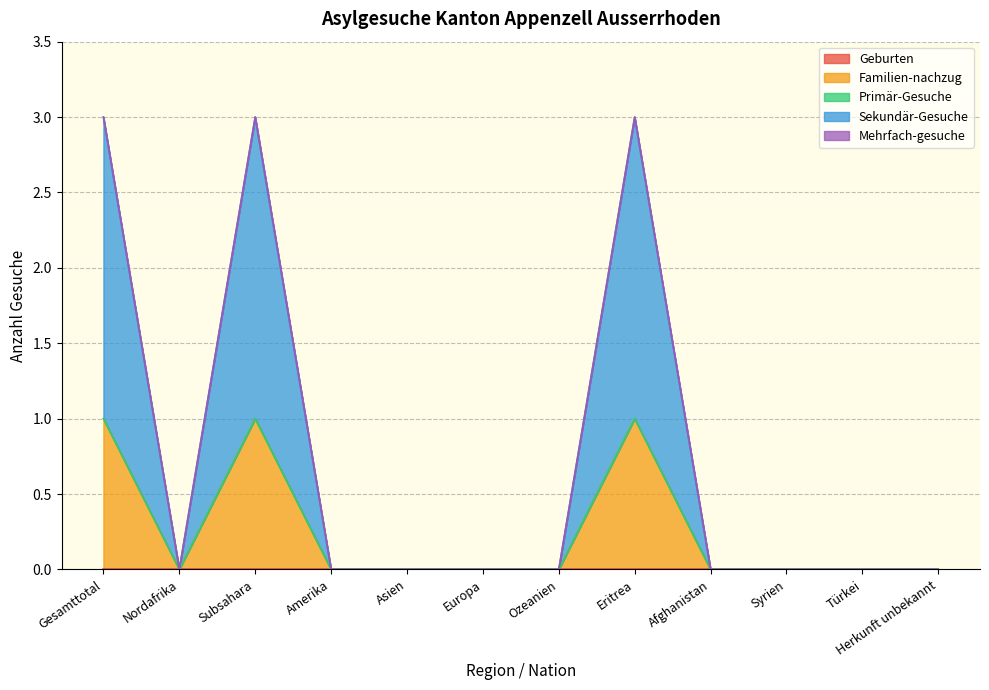

Reading right to left, transcribe all the data shown in this chart.

Geburten: 0	0	0	0	0	0	0	0	0	0	0	0
Familien-nachzug: 0	0	0	0	1	0	0	0	0	1	0	1
Primär-Gesuche: 0	0	0	0	0	0	0	0	0	0	0	0
Sekundär-Gesuche: 0	0	0	0	2	0	0	0	0	2	0	2
Mehrfach-gesuche: 0	0	0	0	0	0	0	0	0	0	0	0